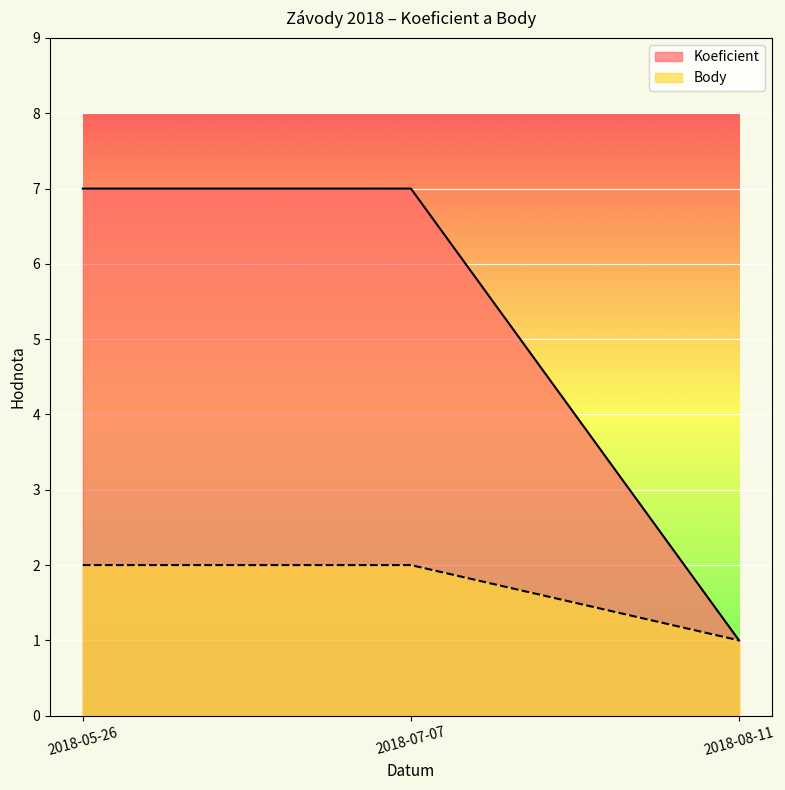

Which series changed the most between 2018-07-07 and 2018-08-11?

Koeficient